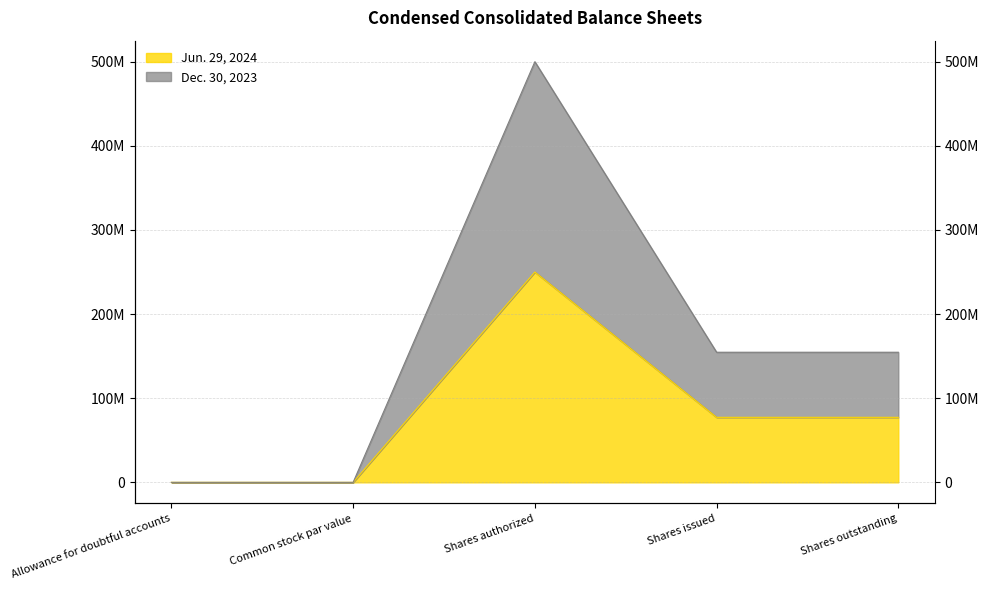

What are all the series names shown in the legend?

Jun. 29, 2024, Dec. 30, 2023